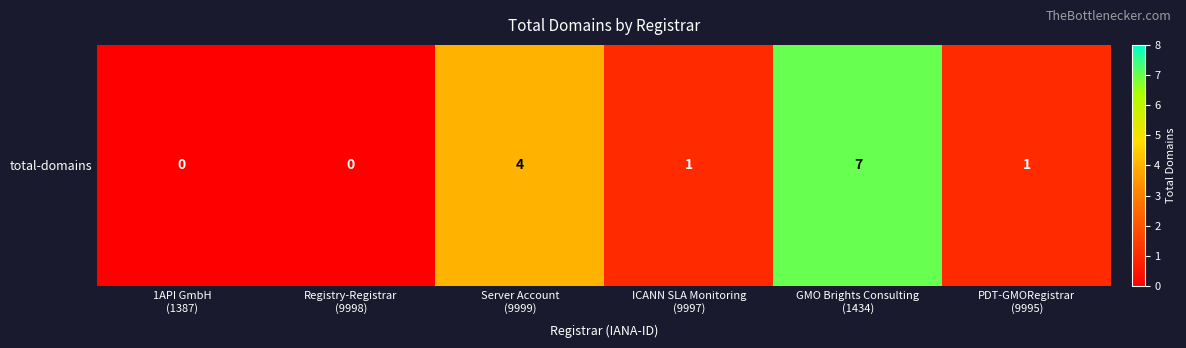

How many values are above zero?

4